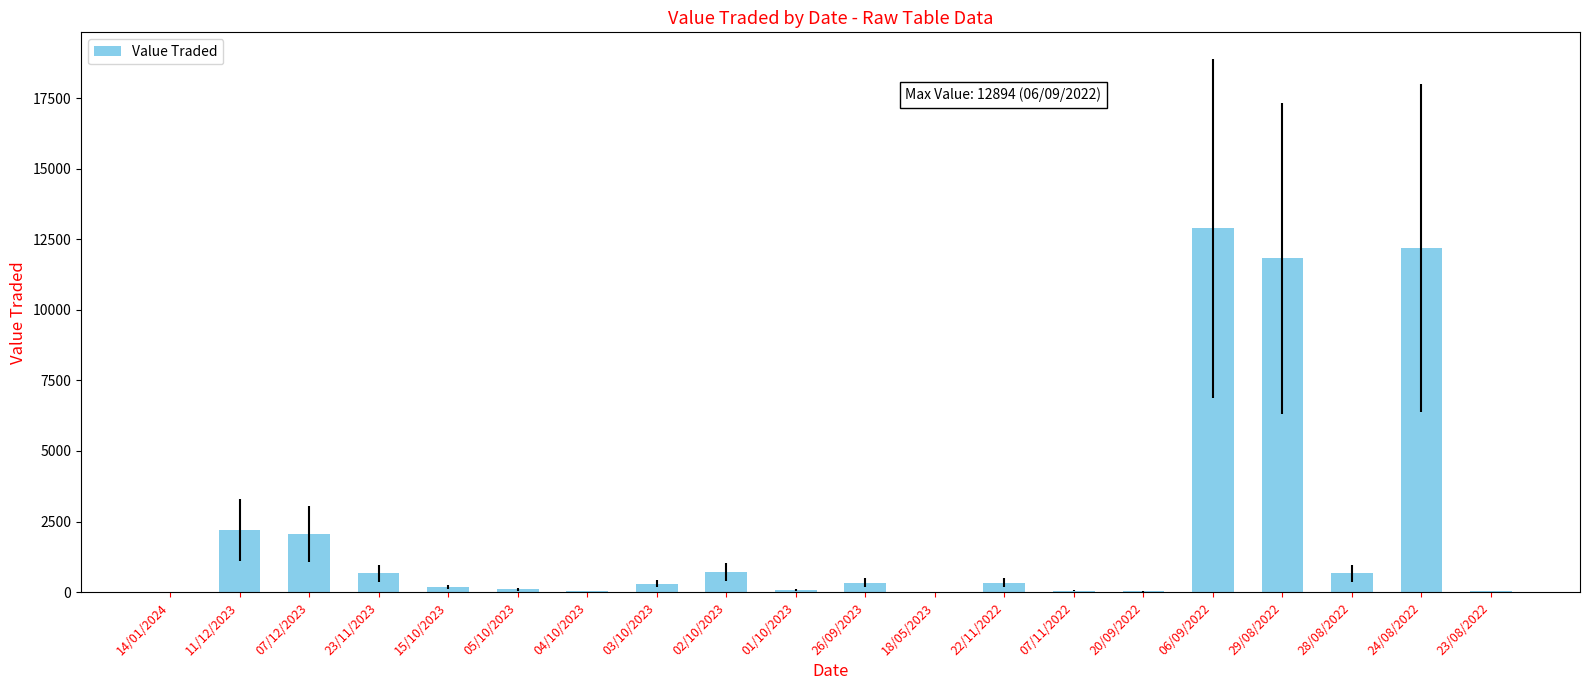

Are the bars horizontal?

No